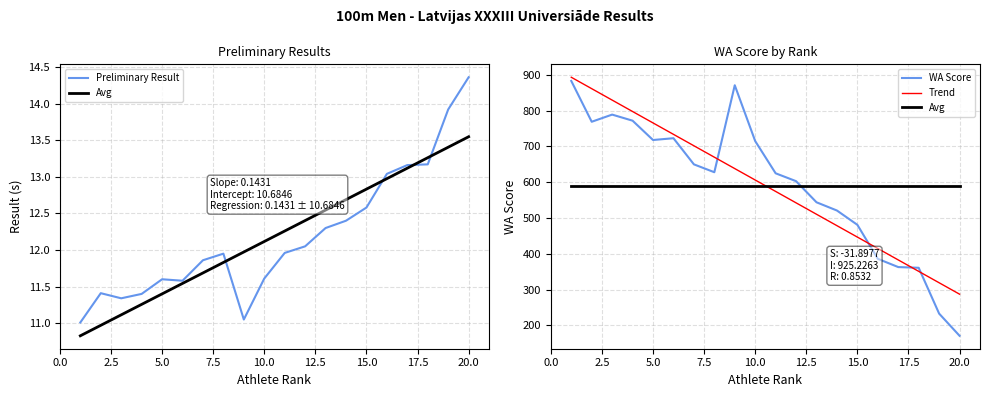

Is this an area chart (filled region under the line)?

No